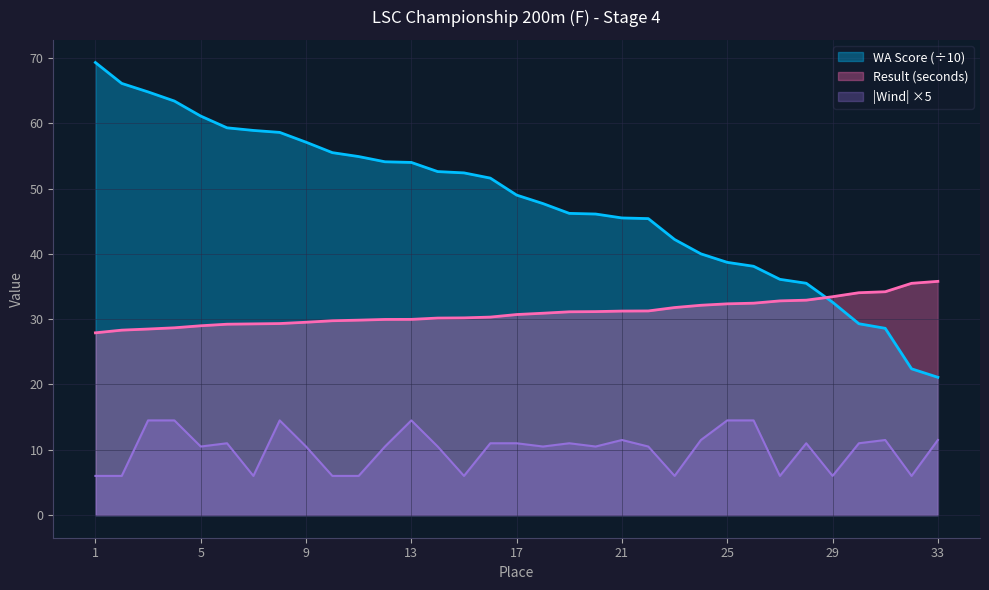

True or false: Wind and WA Score cross at least once.

False